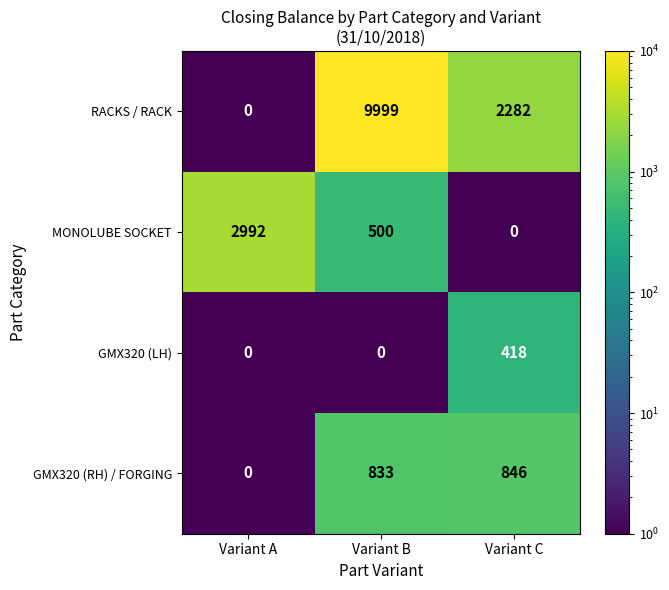

How many distinct data groups are displayed?

4